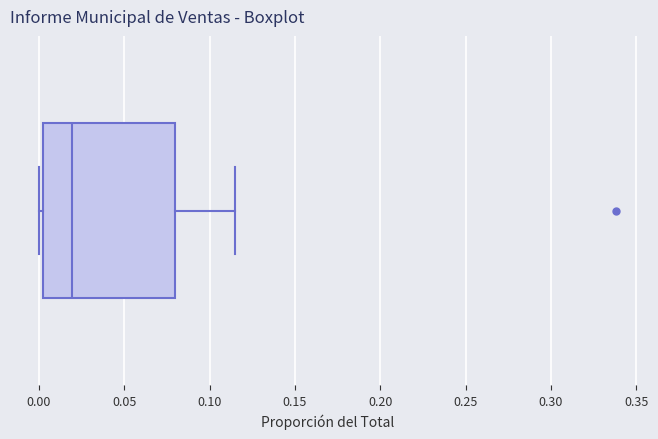

Where does the right whisker of the box end on the x-axis? The values are not printed on the chart, so give them approximately, as read against the axis.

0.115